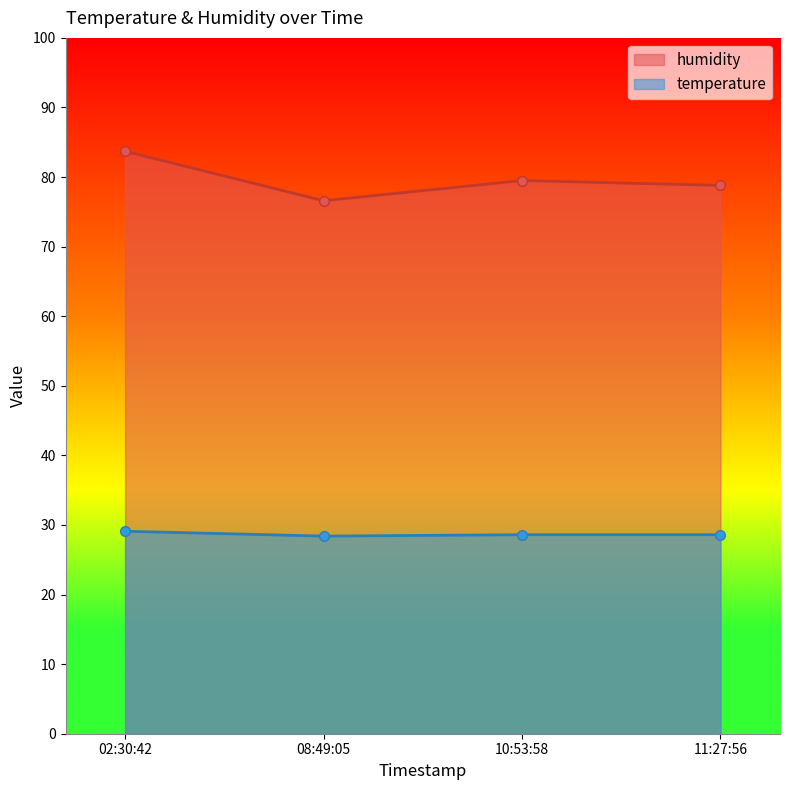

What is the label of the 3rd point from the left?

10:53:58